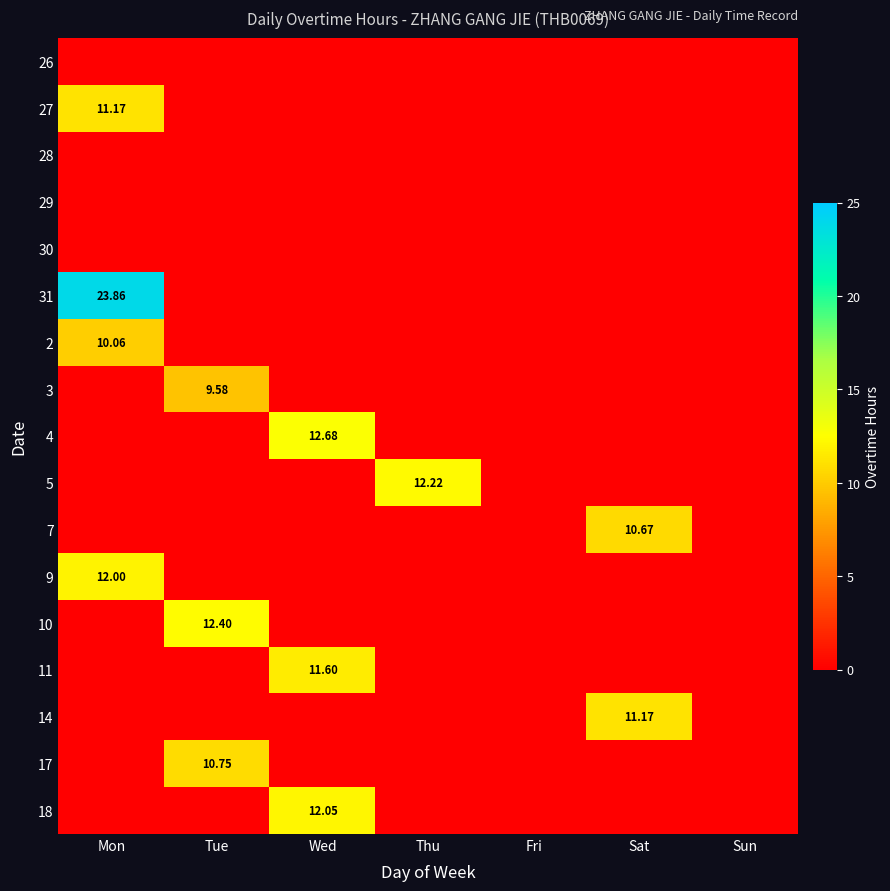

True or false: 27 has a value of 0.0 at Fri.

True